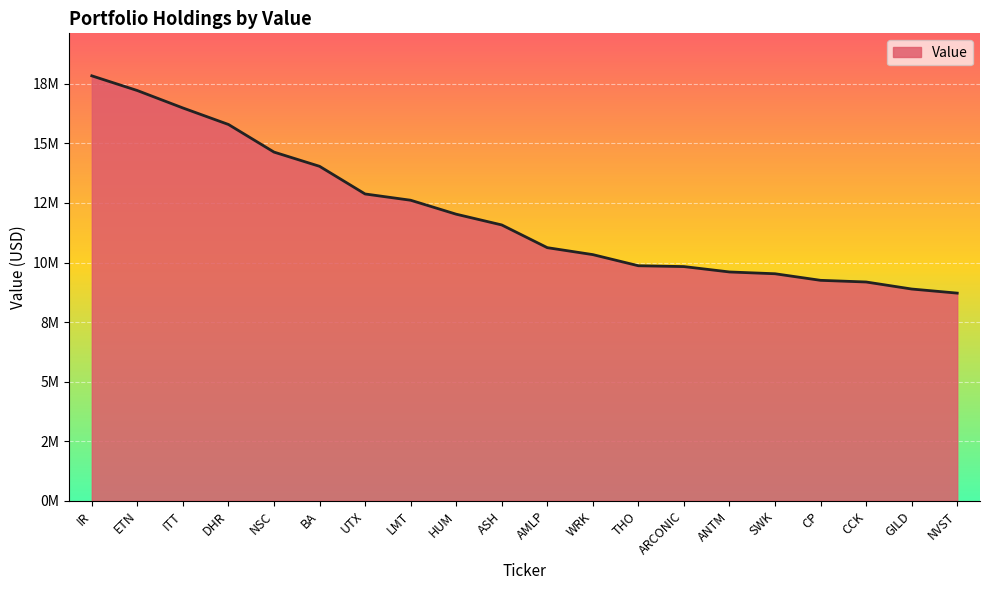

Does the chart have visible grid lines?

Yes